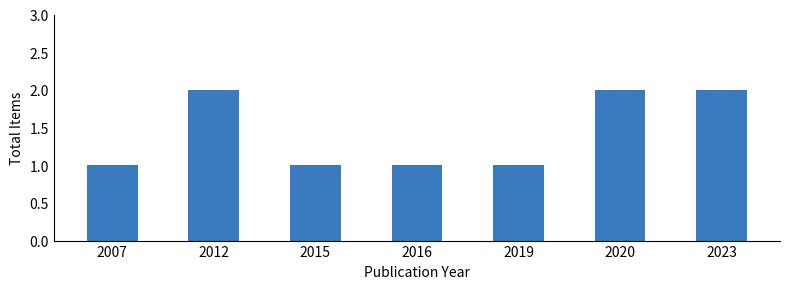

Count the number of categories in the chart.

7